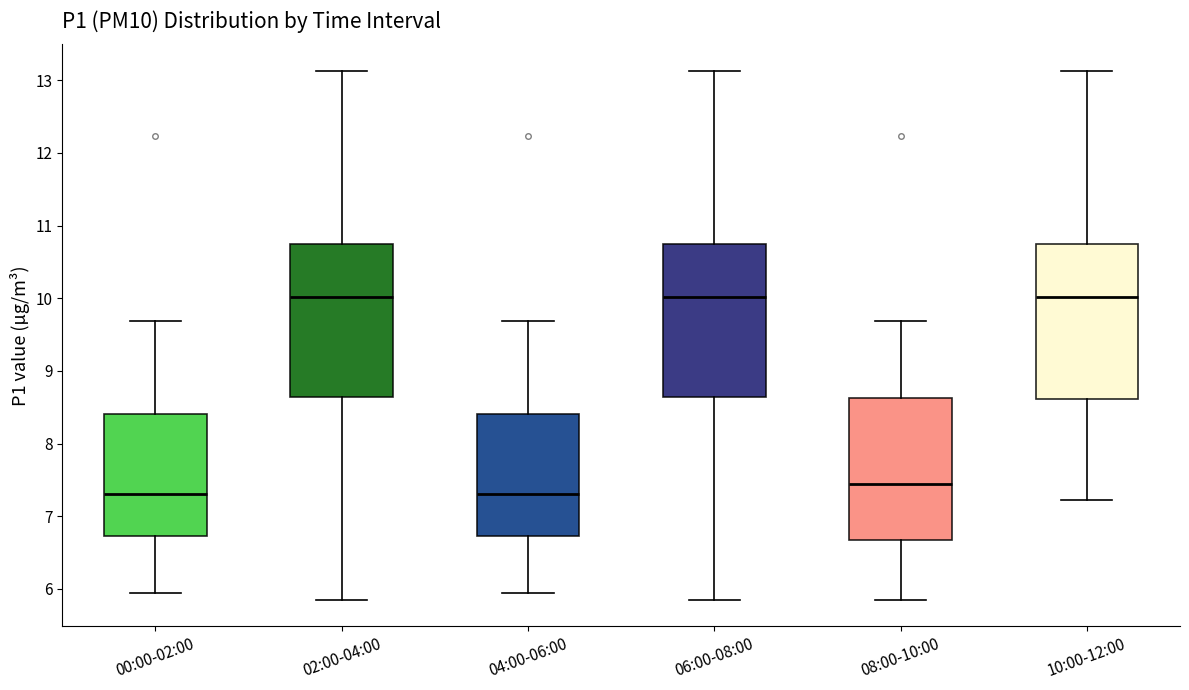

Reading left to right, transcribe this box plot: for each box, give where its median line is, the range the box spans, and where its two whiskers end, as read against the y-axis. The values are not printed on the chart, so give them approximately, as read against the axis.

00:00-02:00: median 7.3, box 6.7 to 8.4, whiskers 6.0 to 9.7
02:00-04:00: median 10.0, box 8.6 to 10.7, whiskers 5.9 to 13.1
04:00-06:00: median 7.3, box 6.7 to 8.4, whiskers 6.0 to 9.7
06:00-08:00: median 10.0, box 8.6 to 10.7, whiskers 5.9 to 13.1
08:00-10:00: median 7.5, box 6.7 to 8.6, whiskers 5.9 to 9.7
10:00-12:00: median 10.0, box 8.6 to 10.7, whiskers 7.2 to 13.1